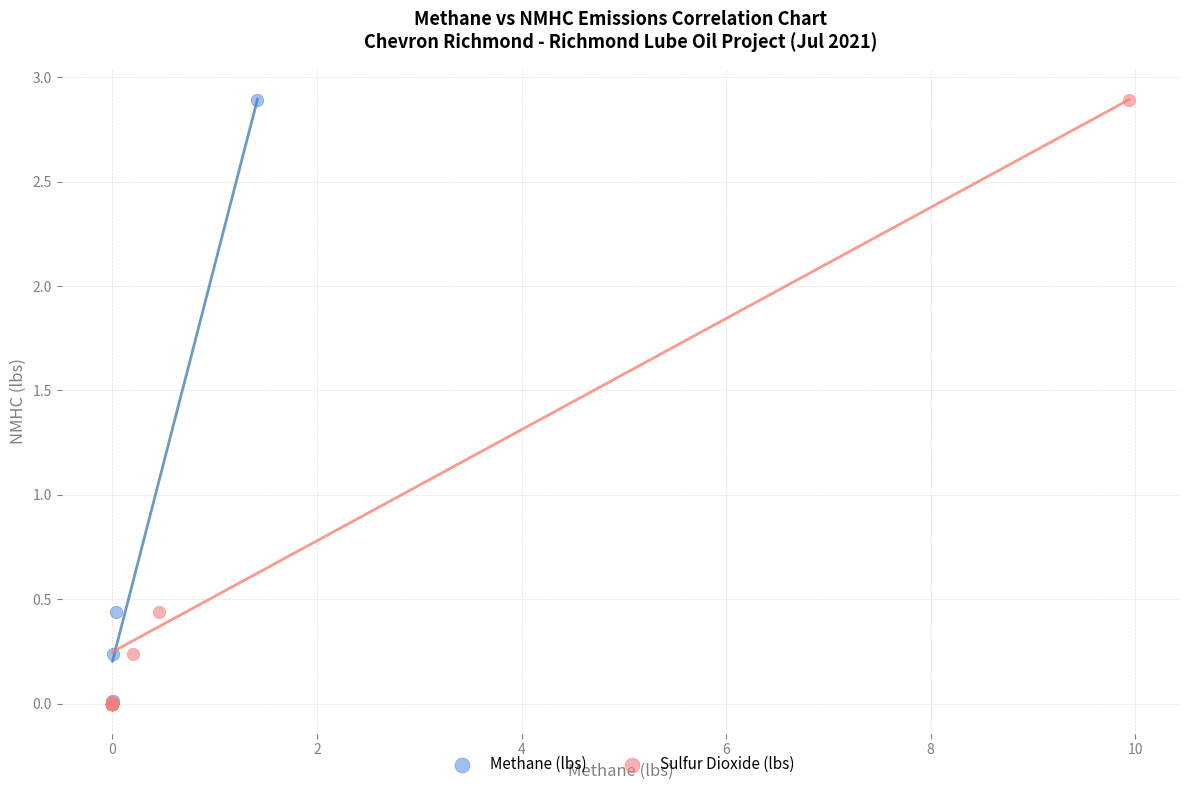

What are all the series names shown in the legend?

Methane (lbs), Sulfur Dioxide (lbs)